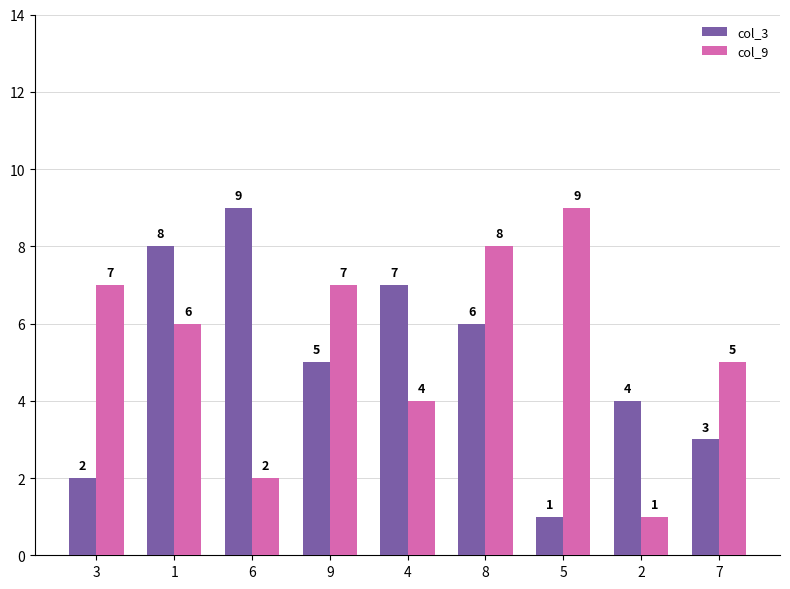

What is the highest value of the col_3 series?

9